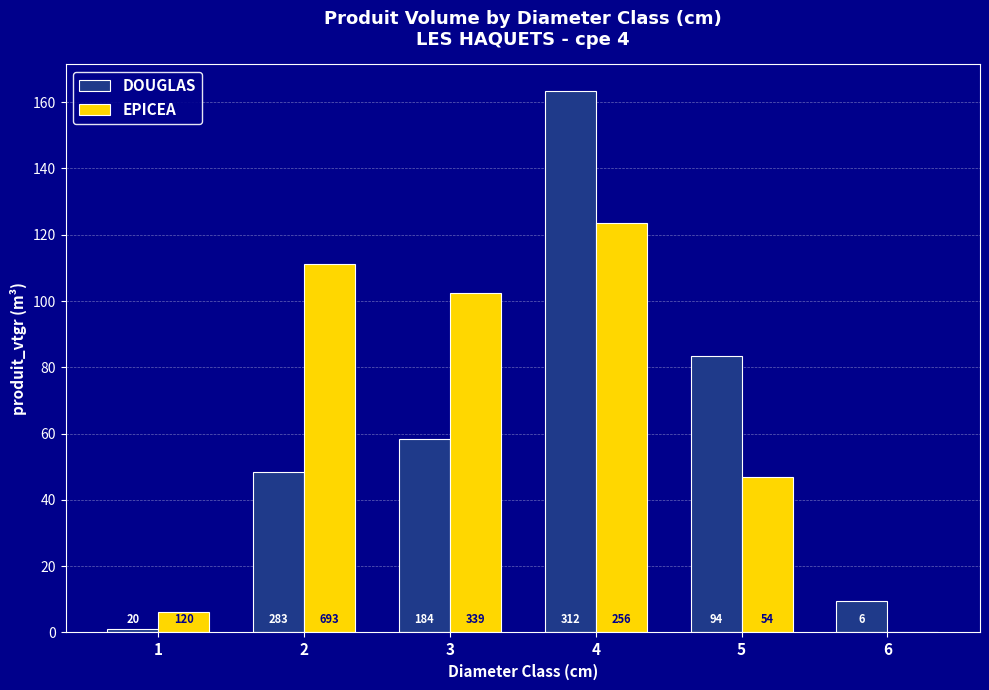

How many groups of bars are there?

6